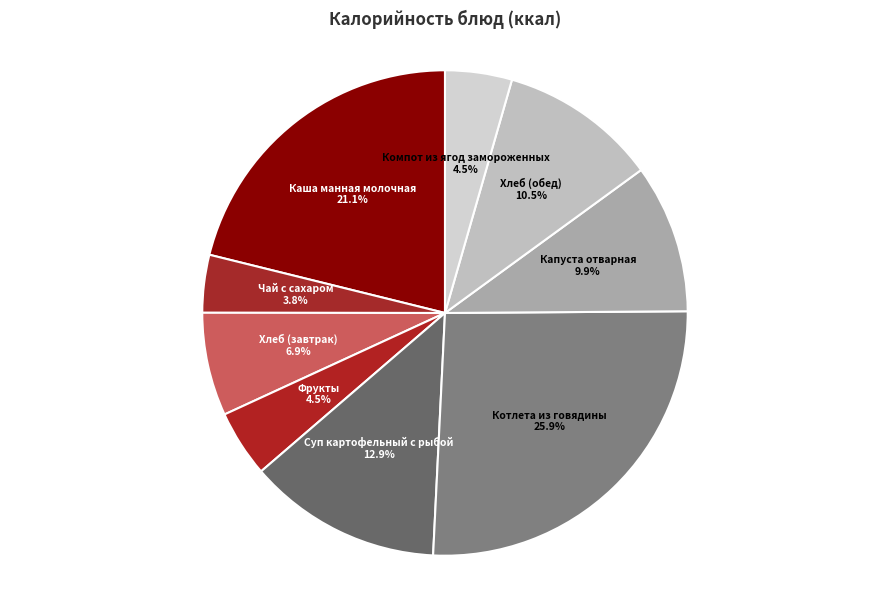

Is there any slice that represents more than half of the pie?

No